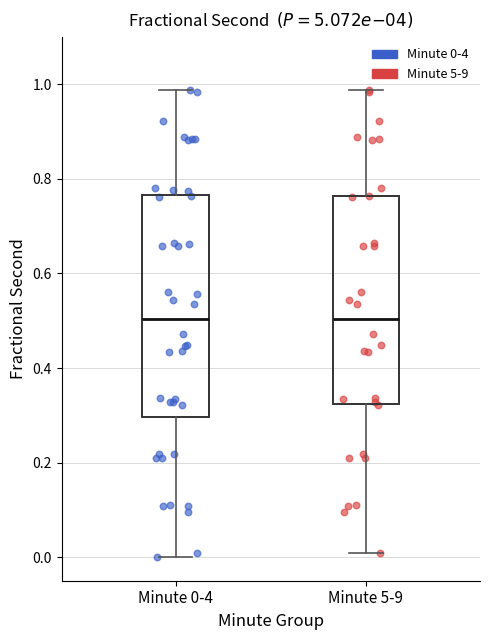

Reading left to right, transcribe this box plot: for each box, give where its median line is, the range the box spans, and where its two whiskers end, as read against the y-axis. The values are not printed on the chart, so give them approximately, as read against the axis.

Minute 0-4: median 0.50, box 0.30 to 0.76, whiskers 0.00 to 0.98
Minute 5-9: median 0.50, box 0.32 to 0.76, whiskers 0.00 to 0.98